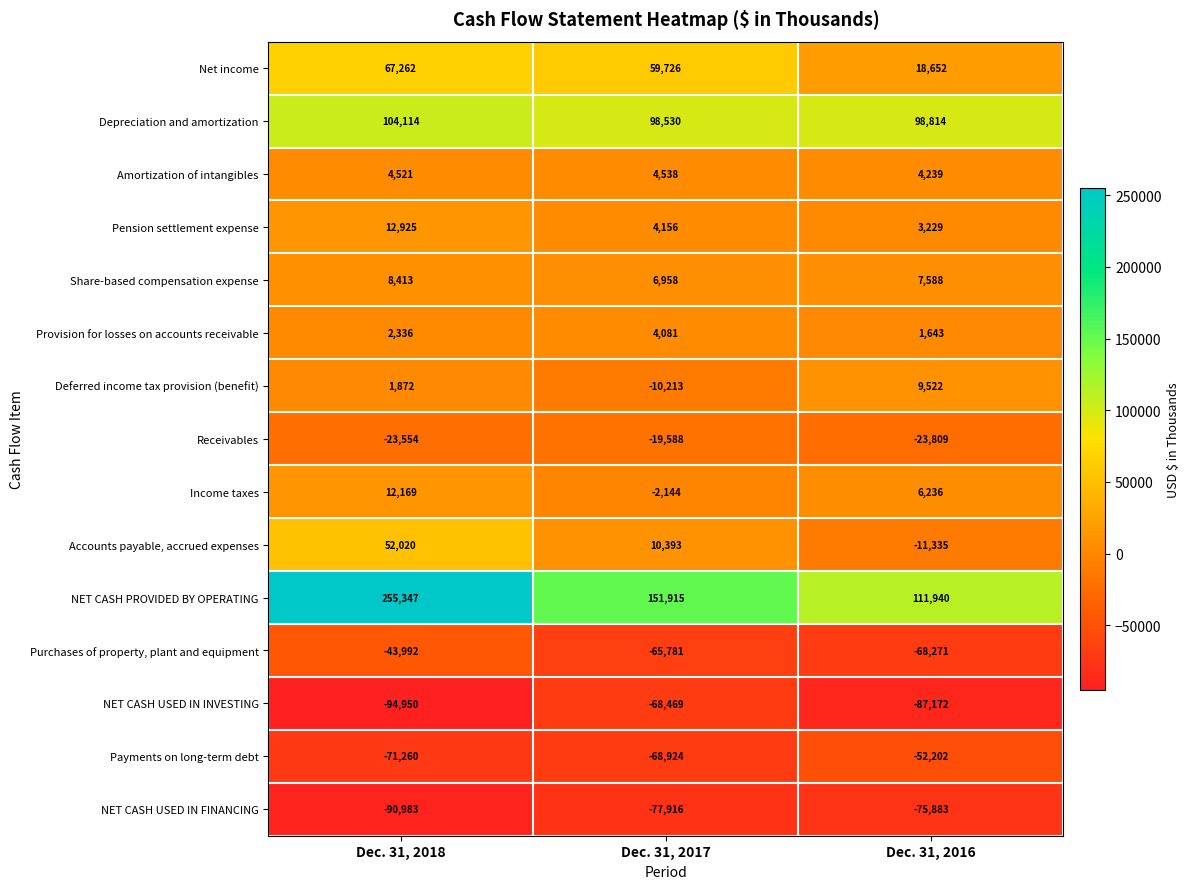

What is the total value across all series at Dec. 31, 2017?

27262